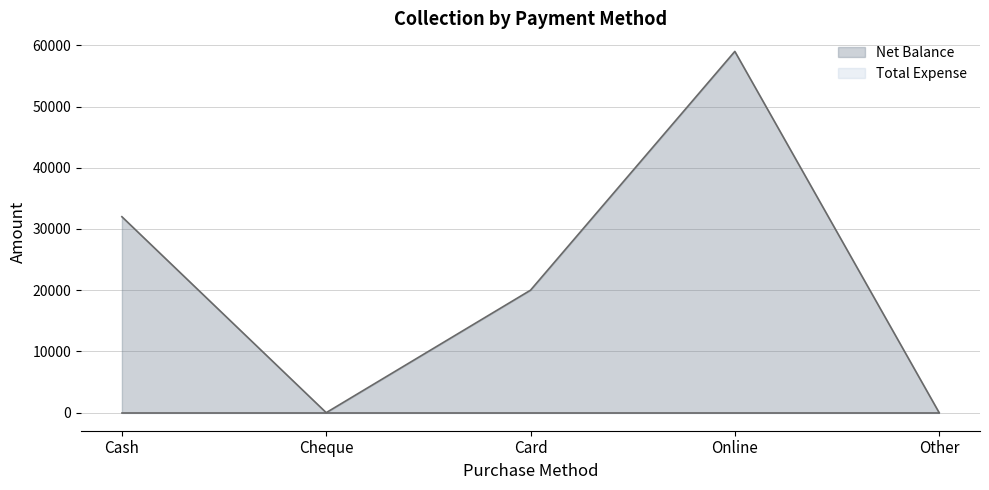

Rank the categories by value from highest to lowest.

Online, Cash, Card, Cheque, Other